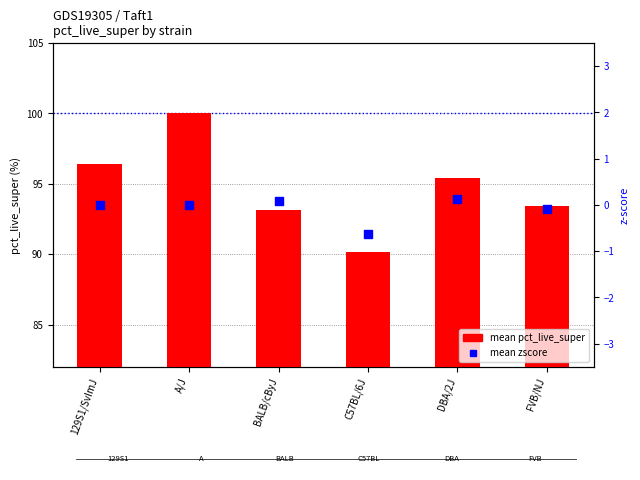

Is the value of mean zscore at 129S1/SvImJ greater than the value of mean pct_live_super at DBA/2J?

No